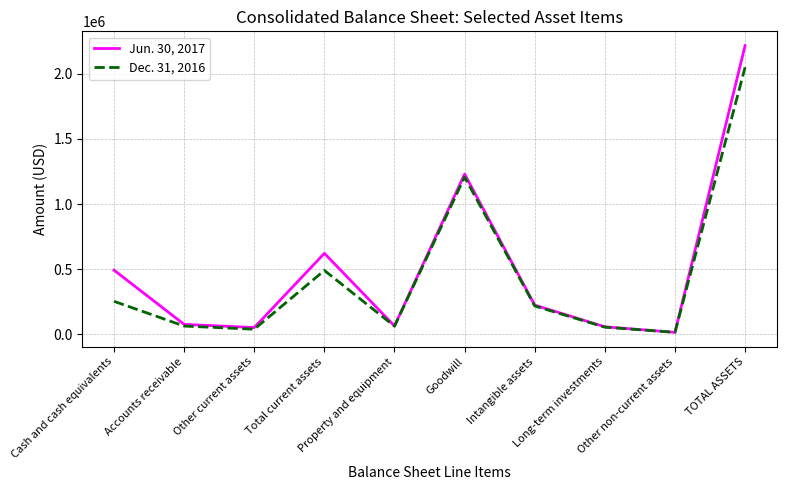

Which series has the largest range (max minus min)?

Jun. 30, 2017